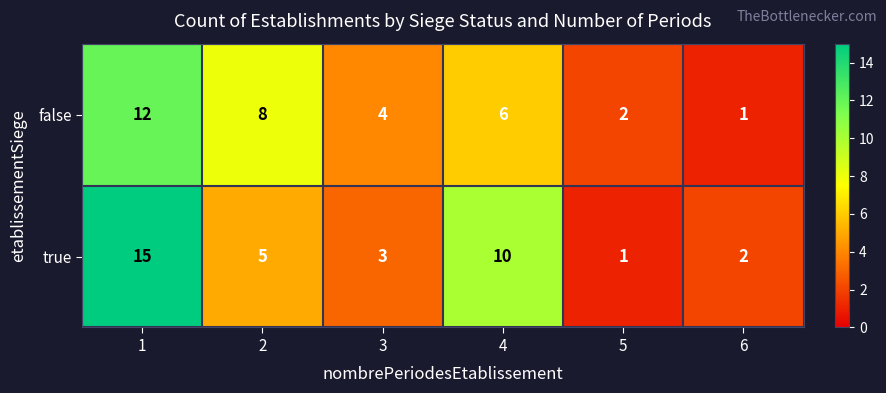

True or false: false has a value of 0 at 6.

False